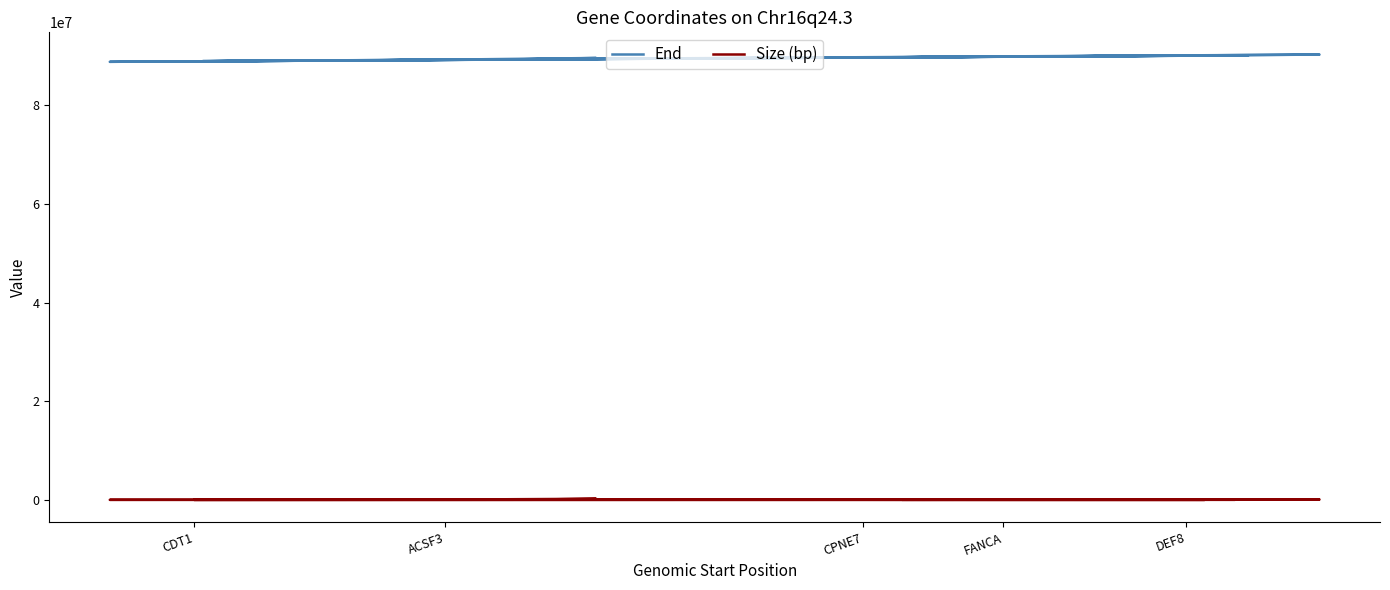

Reading left to right, transcribe all the data shown in this chart.

End: 89222245	89556969	89261900	88875666	90039240	89724116	89663654	88781804	90086298	90034468	89704841	90244014	89883055	88923355	90111379
Size (bp): 61986	222930	23745	5470	3058	13273	21489	8894	15020	19306	17837	75343	79099	43214	25343